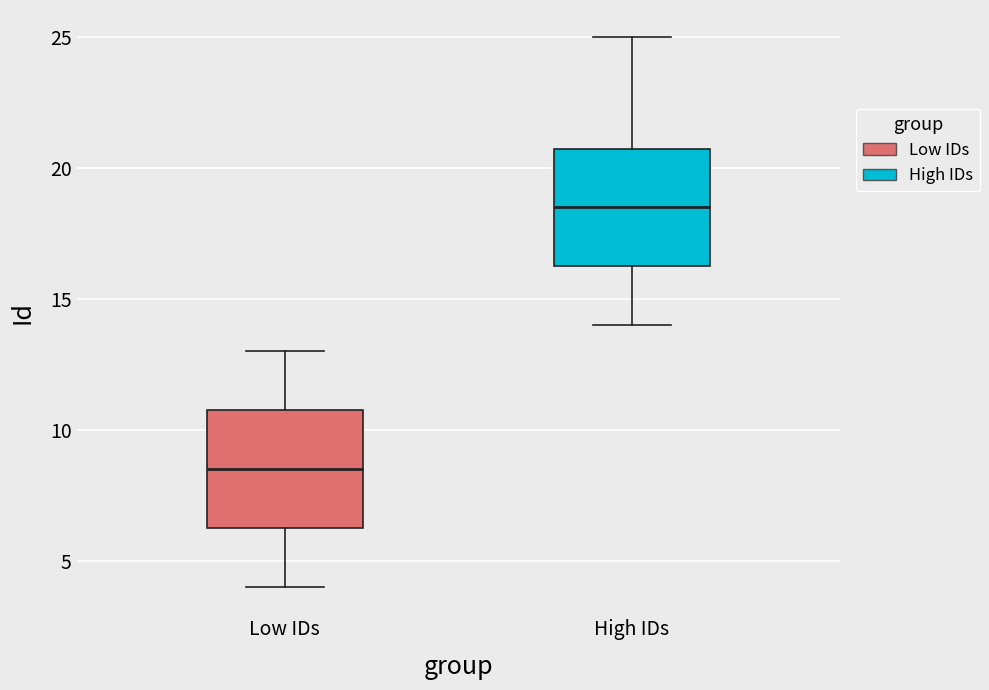

Where is the upper edge of the box for Low IDs on the y-axis? The values are not printed on the chart, so give them approximately, as read against the axis.

11.0